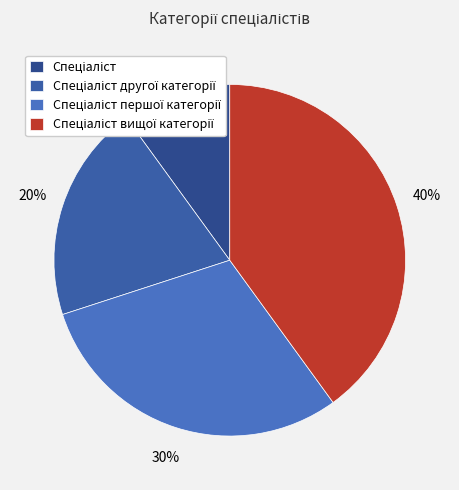

To the nearest percent, what is the difference between the largest and smallest slice percentages?

30%